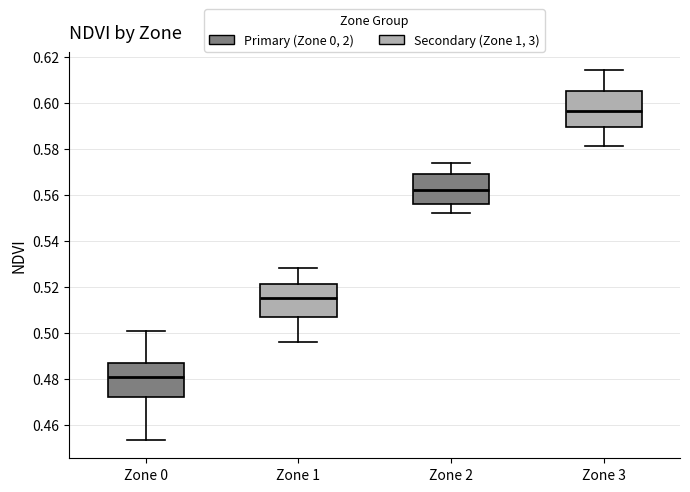

Where does the upper whisker of the box for Zone 1 end on the y-axis? The values are not printed on the chart, so give them approximately, as read against the axis.

0.528